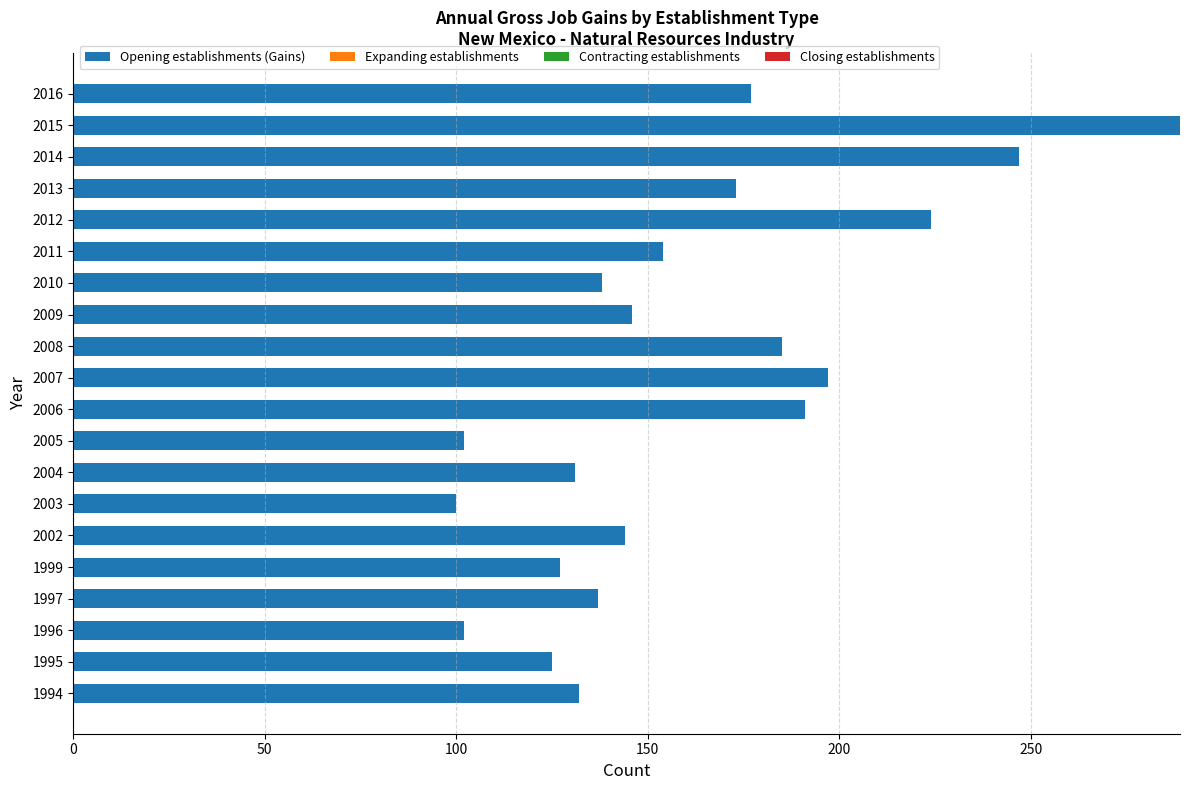

The value at 2007 is 309. True or false?

False